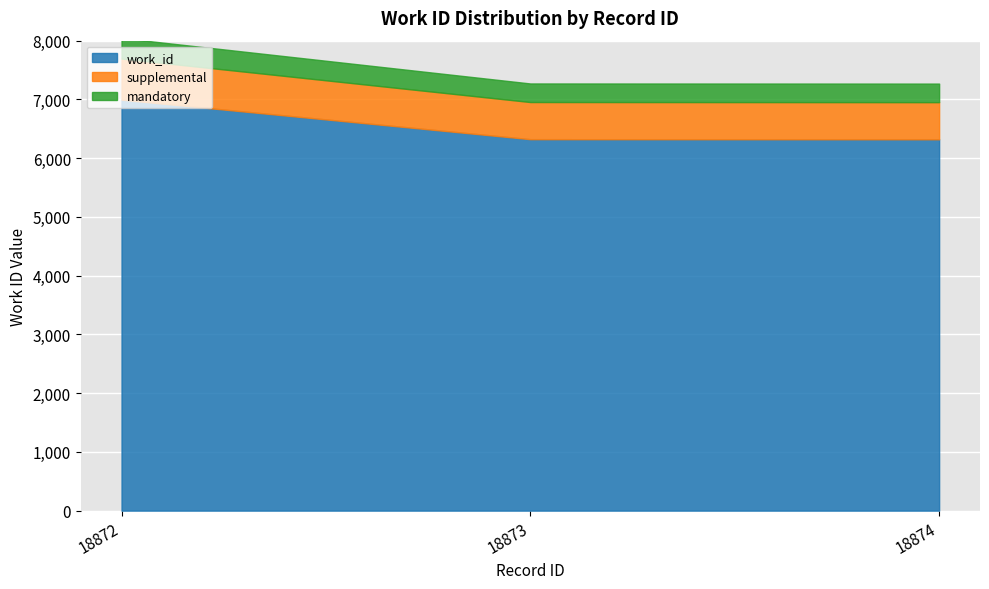

Count the number of values greater than 6323.

1